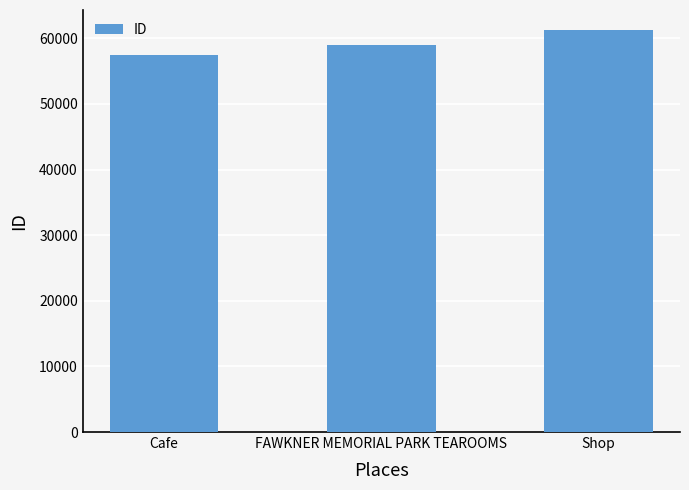

What is the ratio of the value at Shop to the value at FAWKNER MEMORIAL PARK TEAROOMS?

1.0